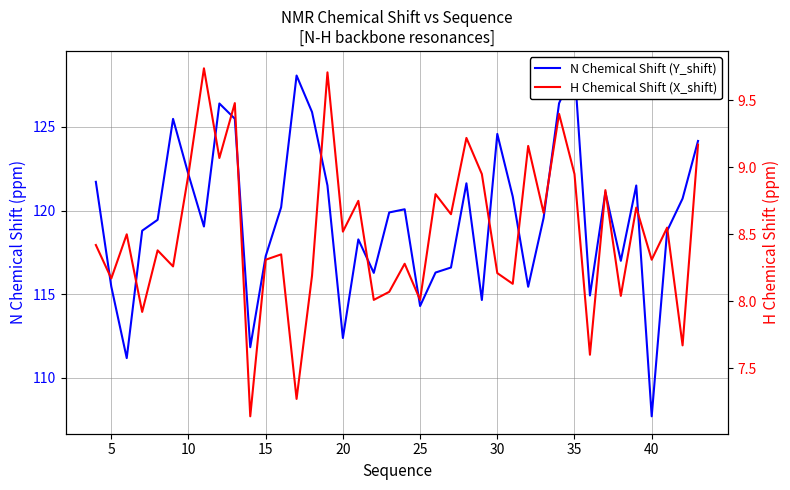

True or false: N Chemical Shift (Y_shift) and H Chemical Shift (X_shift) intersect in this chart.

False